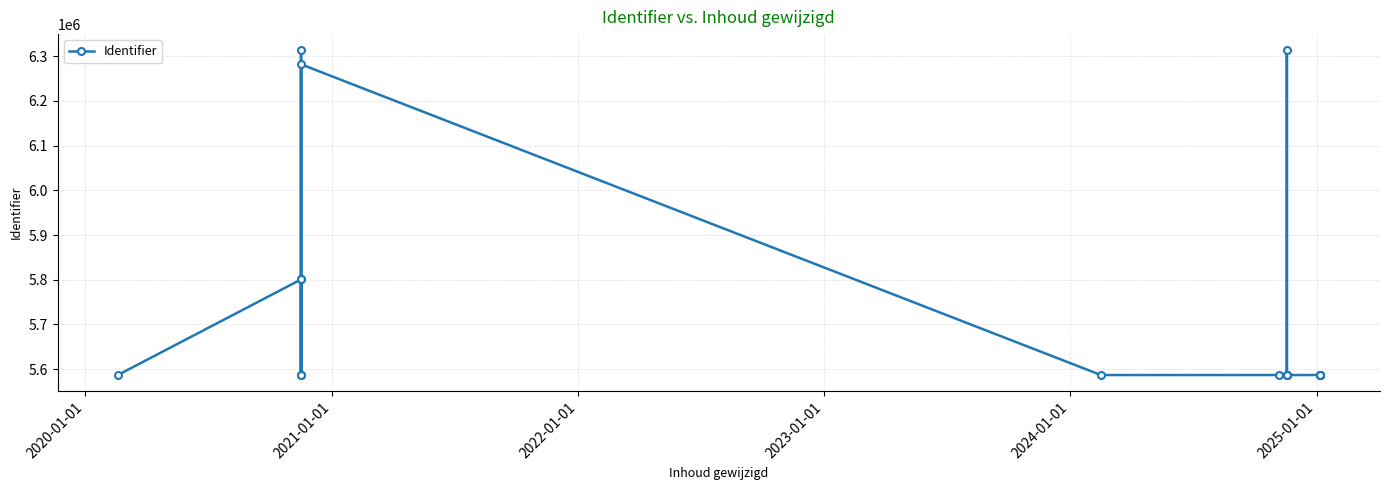

Does the chart display data point markers on the line(s)?

Yes